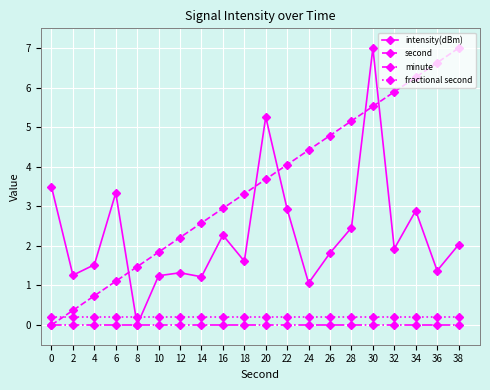

How many values in the intensity(dBm) series exceed 1?

19